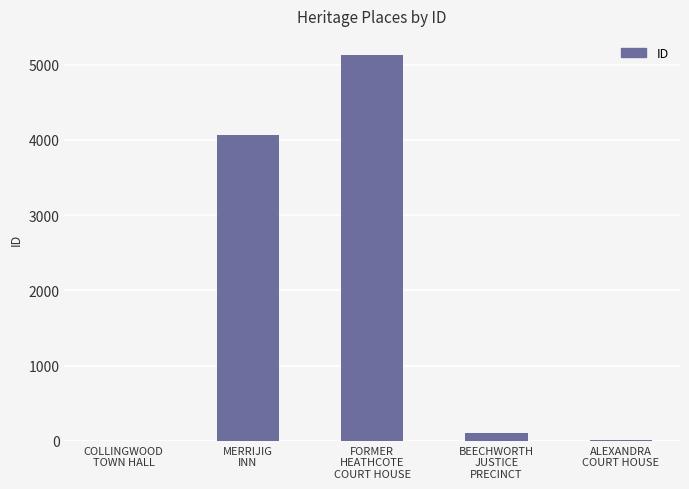

How many categories are shown in the chart?

5